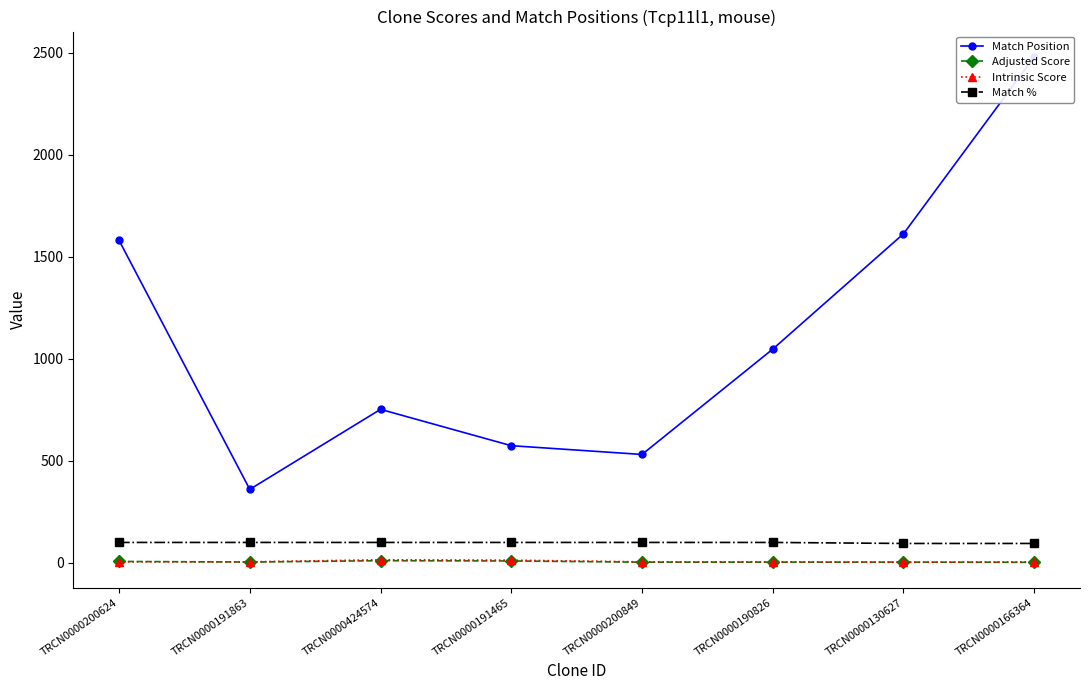

True or false: Match % and Match Position cross at least once.

False